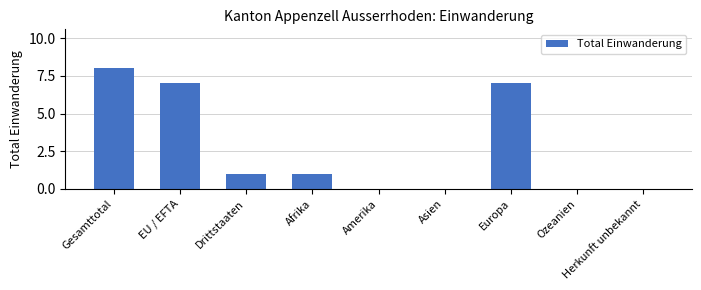

Approximately how many times larger is the value at Drittstaaten compared to EU / EFTA?

0.1